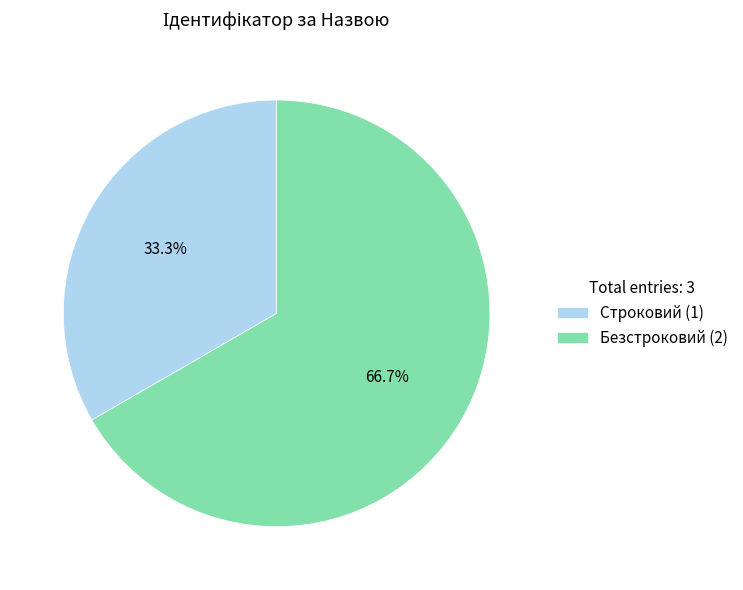

Count the number of slices in the pie.

2